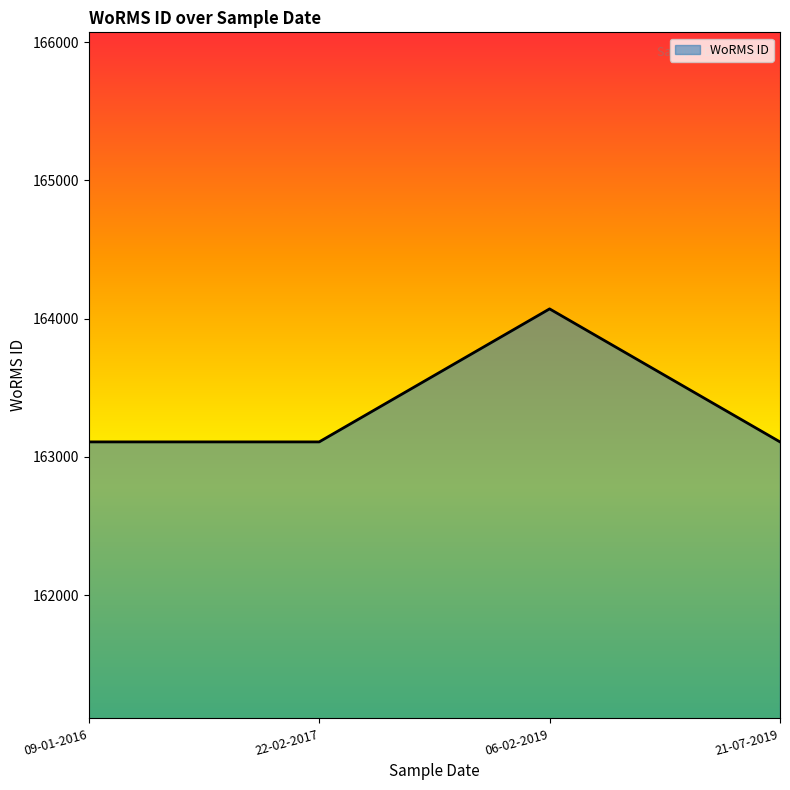

What is the sum of the values at 21-07-2019 and 22-02-2017?

326216